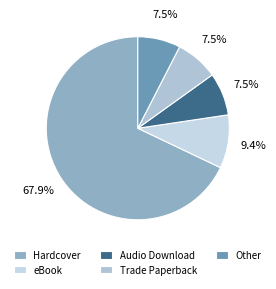

How many segments does this pie chart have?

5